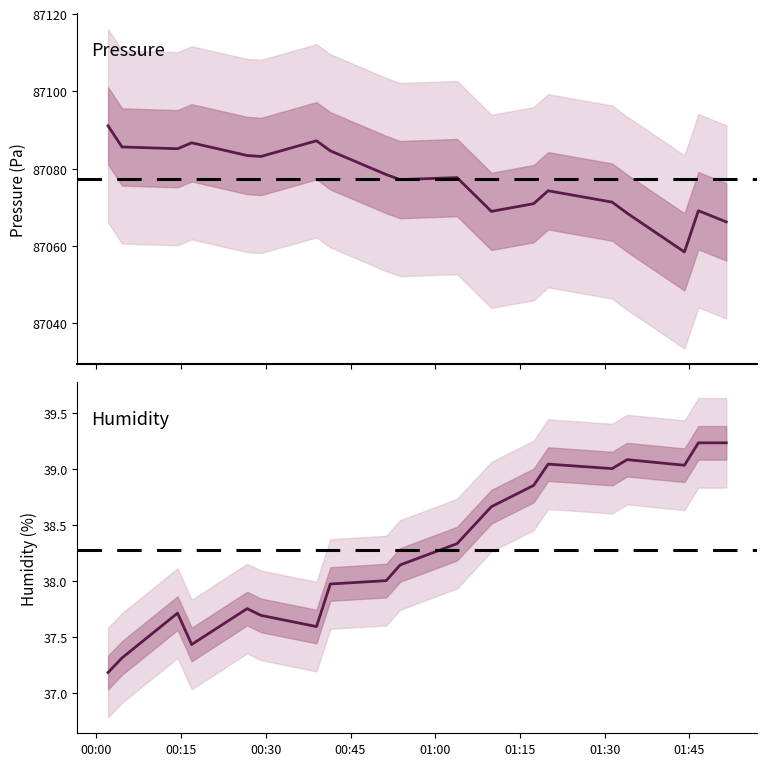

What is the difference between the maximum and minimum values in the pressure series?

32.6